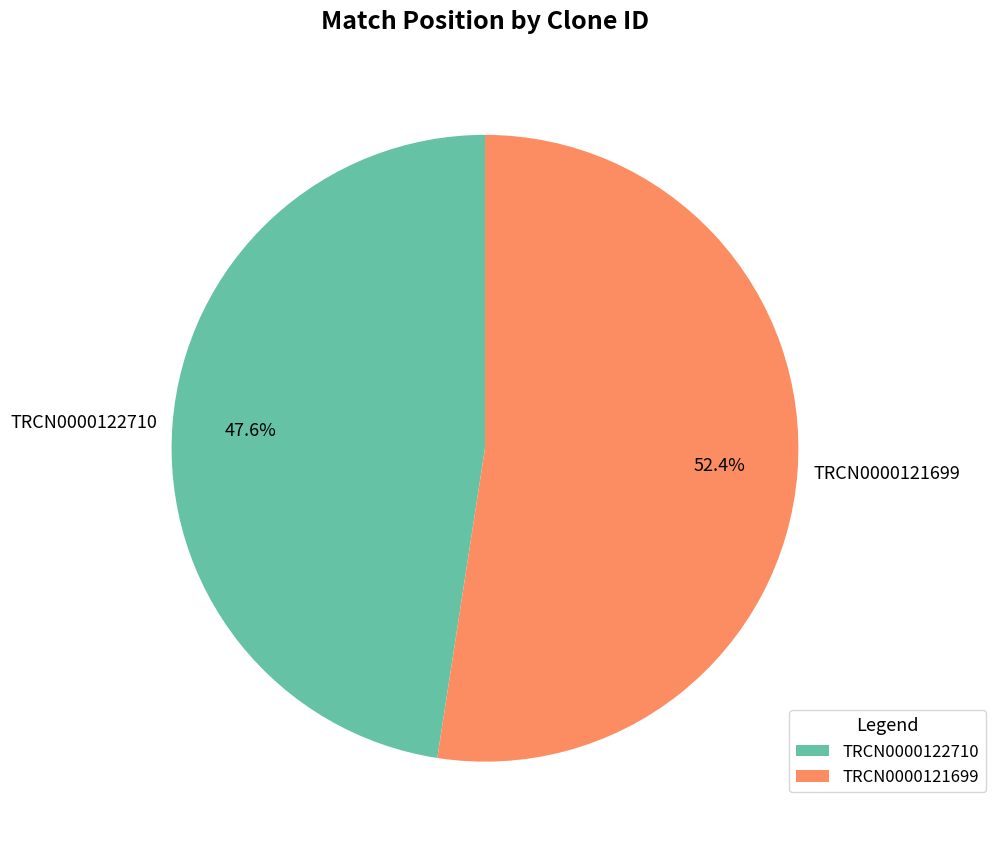

Between TRCN0000122710 and TRCN0000121699, which is larger?

TRCN0000121699